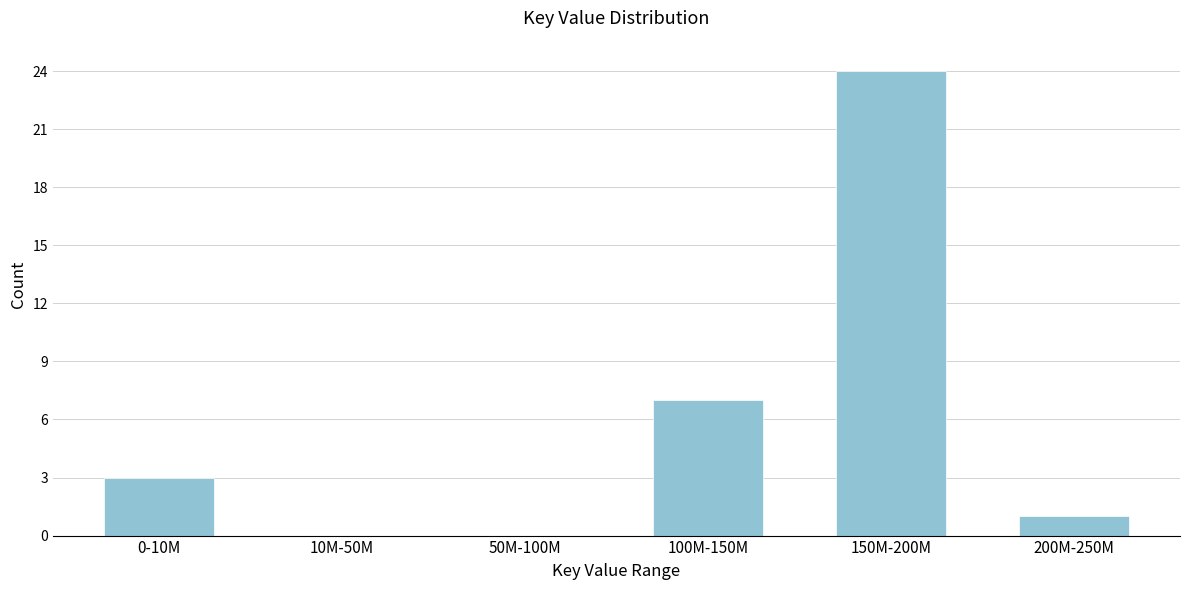

Reading left to right, transcribe all the data shown in this chart.

0-10M=3	10M-50M=0	50M-100M=0	100M-150M=7	150M-200M=24	200M-250M=1